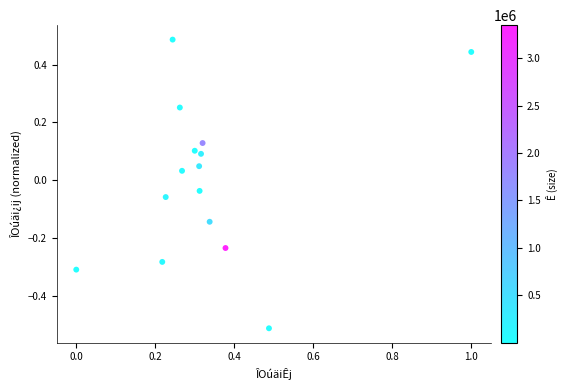

What is the range of X values (max minus min)?

1.0